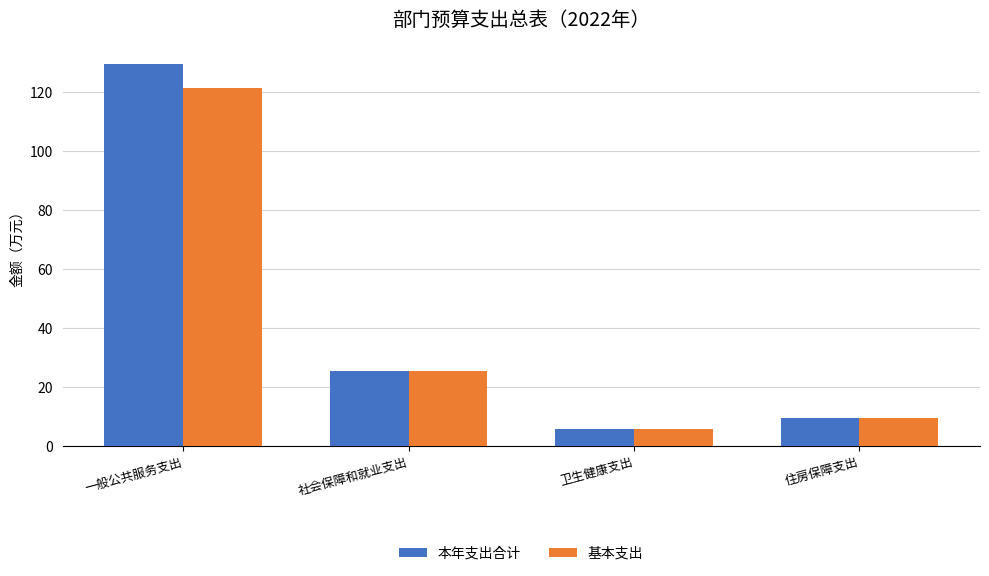

What are all the series names shown in the legend?

本年支出合计, 基本支出